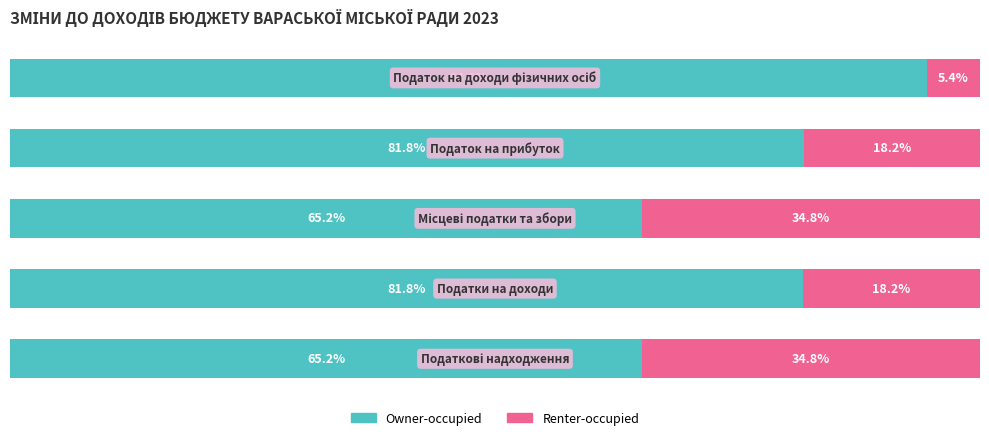

What are all the series names shown in the legend?

Owner-occupied, Renter-occupied